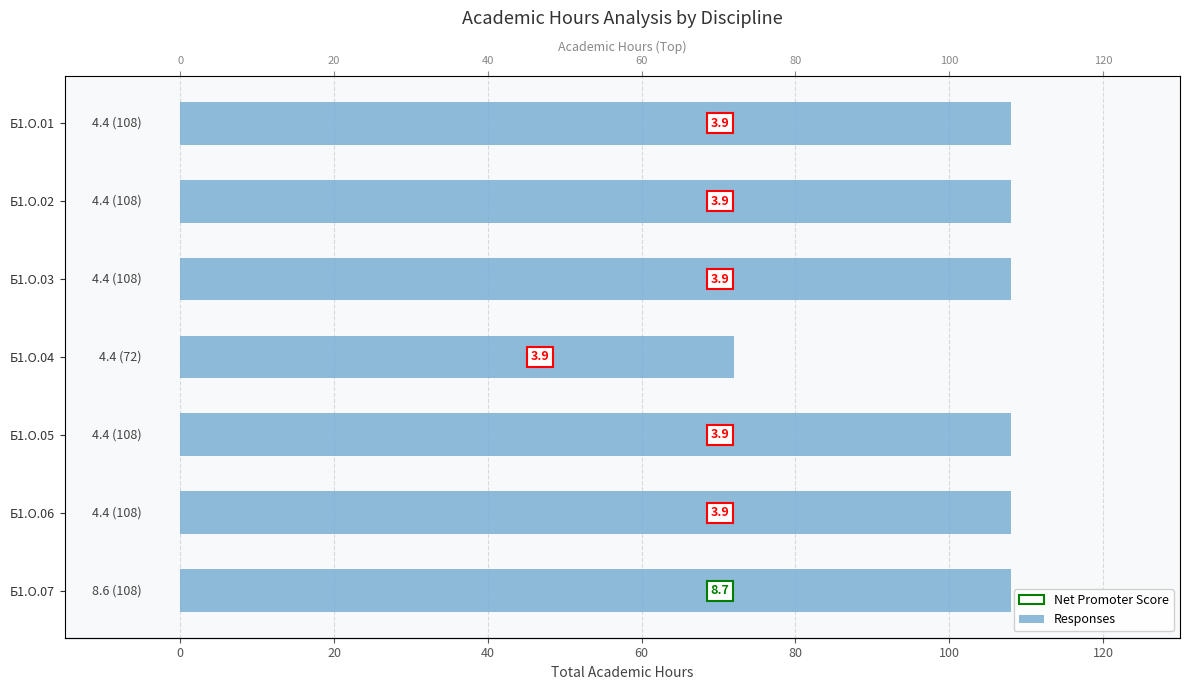

The chart shows a value of 109 at Б1.О.04. True or false?

False